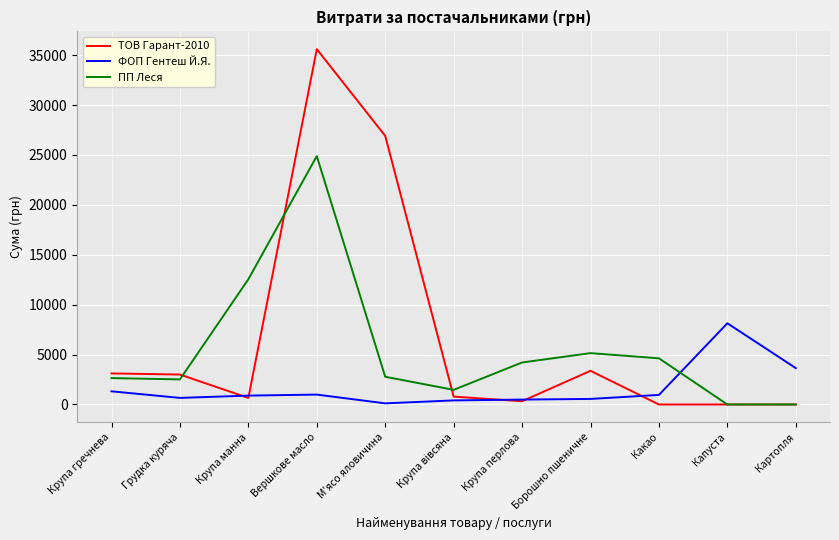

The value of ПП Леся at Капуста is 0.0. True or false?

True